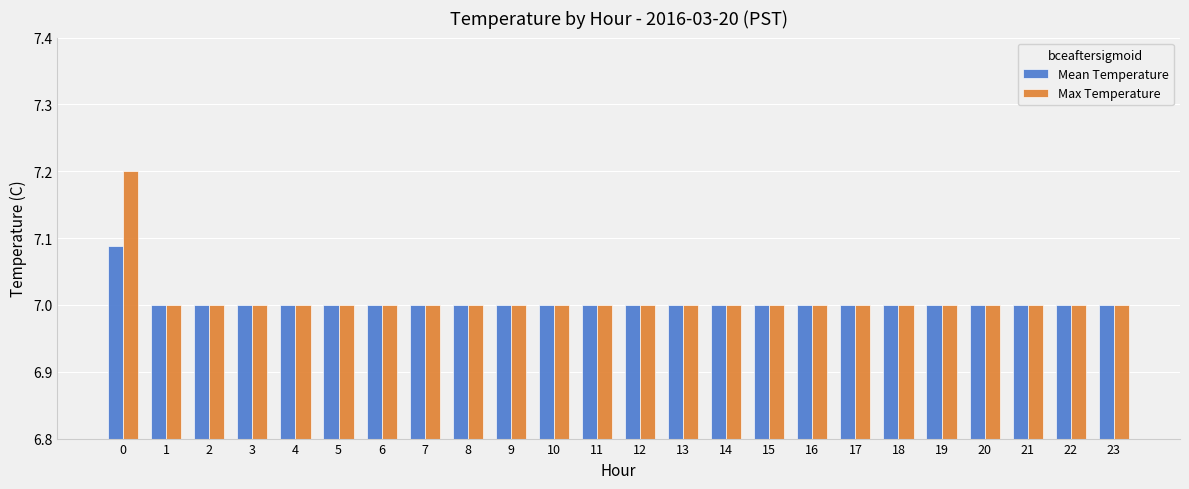

Is the value of Mean Temperature at 10 greater than the value of Max Temperature at 0?

No